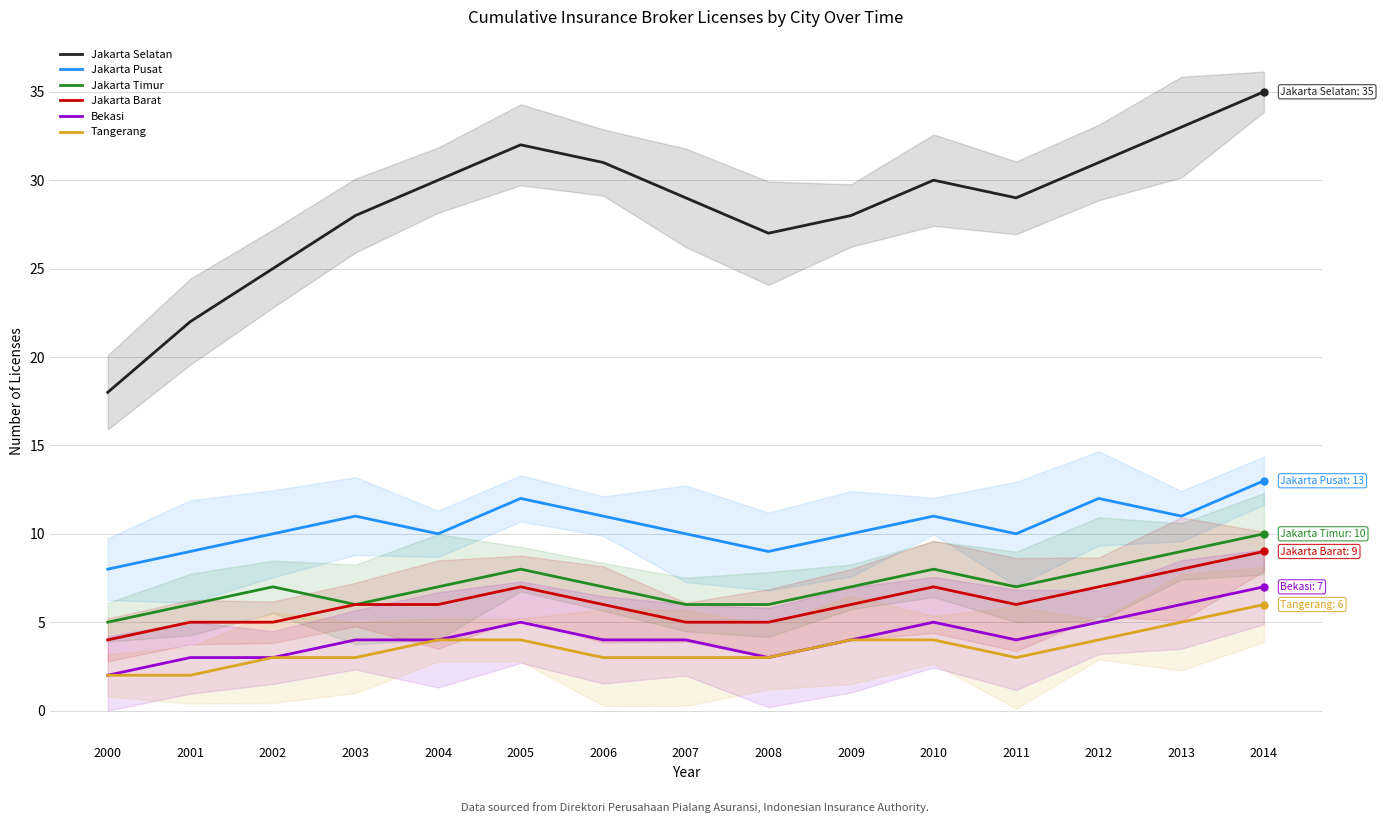

What is the sum of all Jakarta Timur values?

107